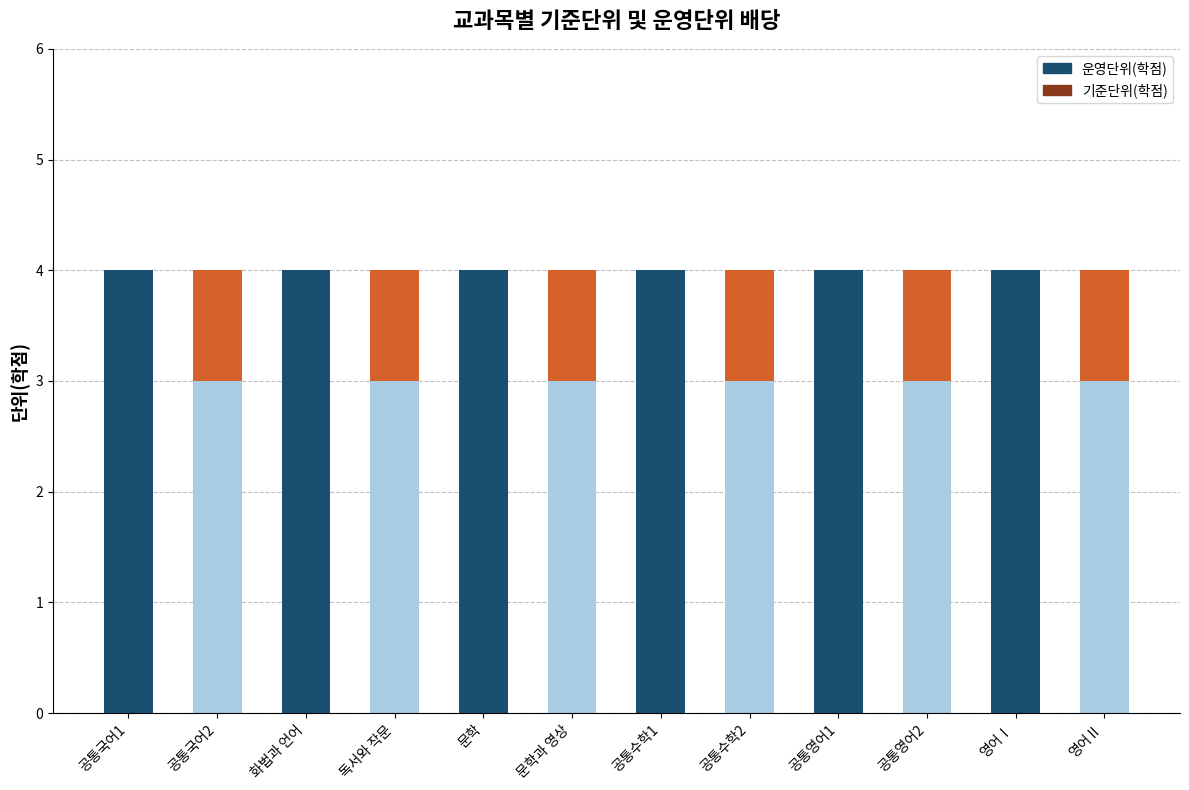

What is the approximate value of 기준단위(학점) at 공통영어1?

4